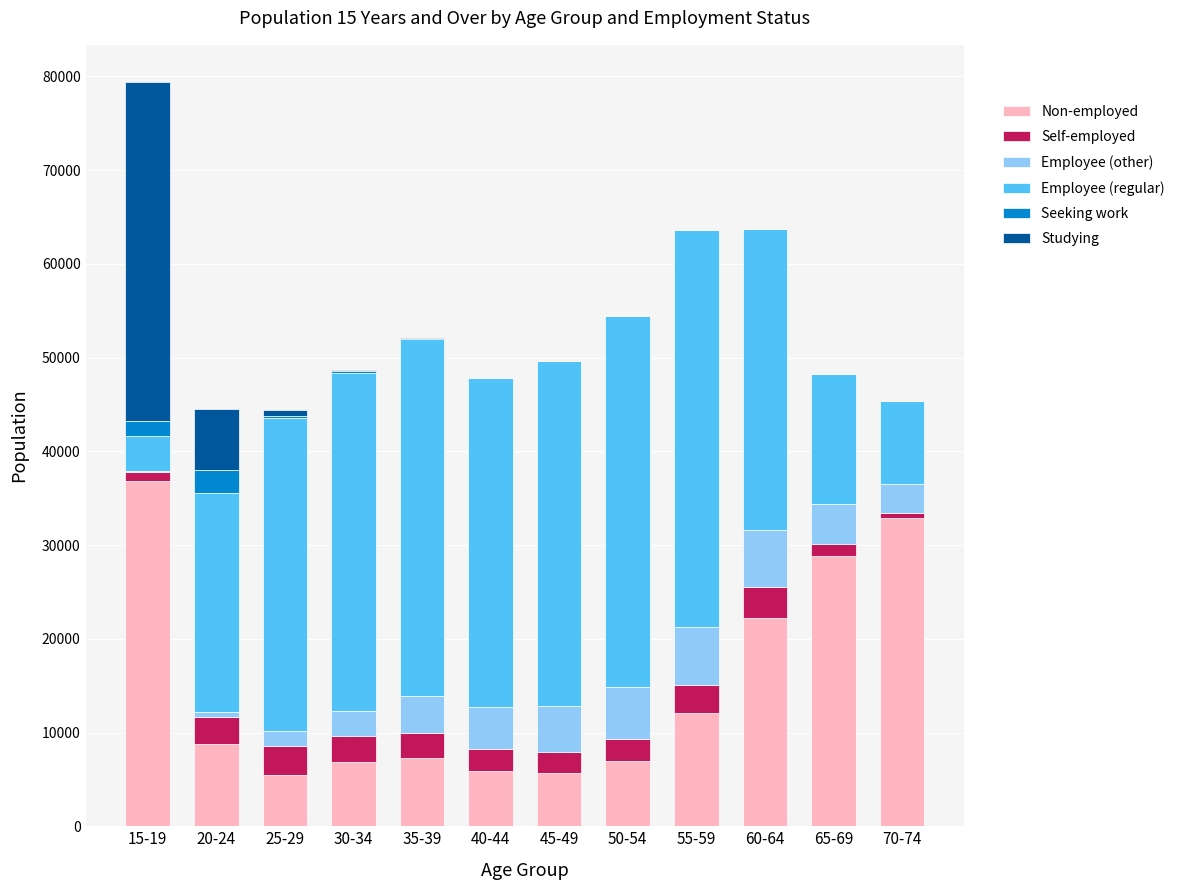

At which category is the sum across all series the highest?

15-19